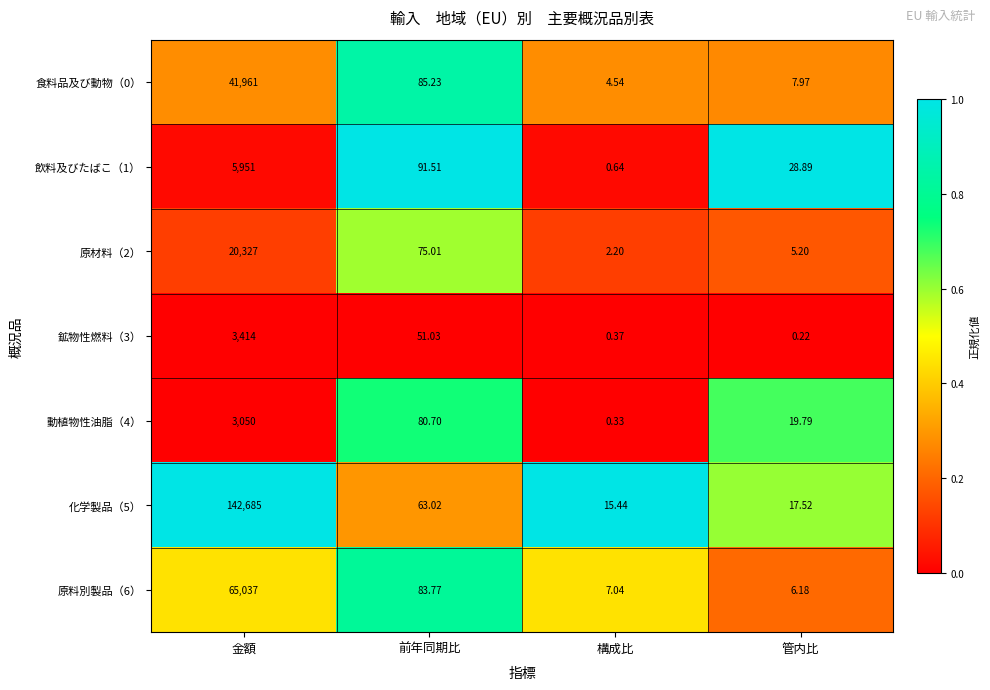

Where does the 原料別製品（6） series first go above 83?

金額